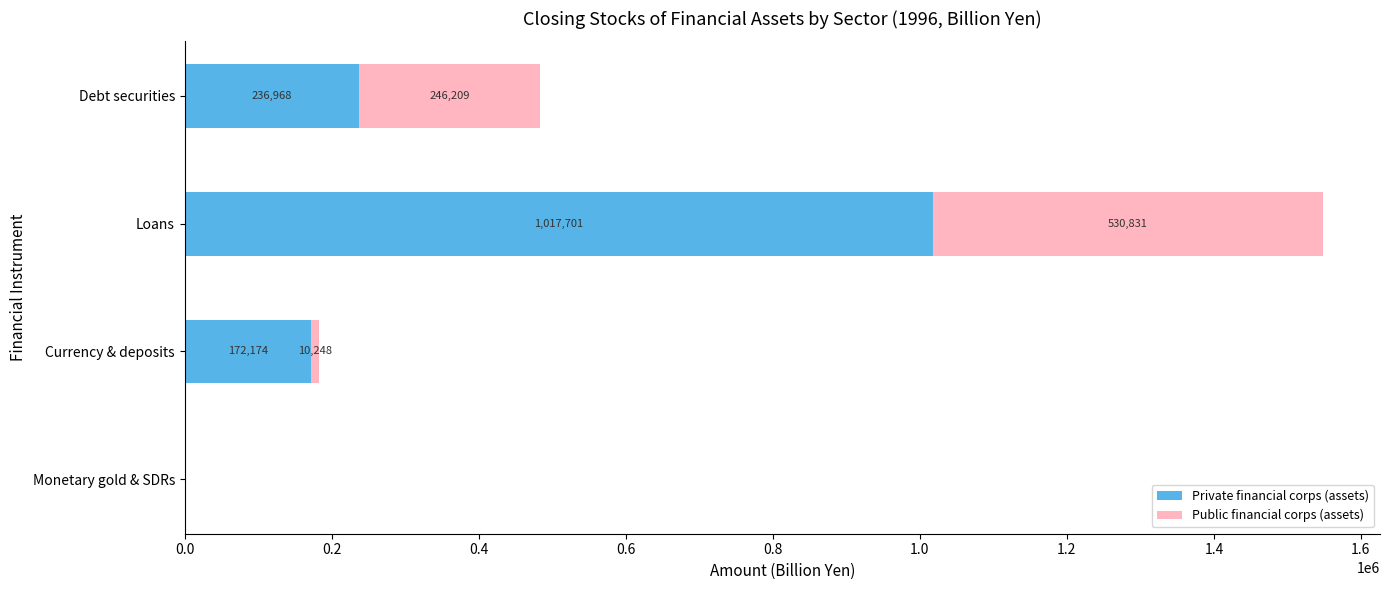

The Private financial corps (assets) series shows -521481.9 at Monetary gold & SDRs. True or false?

False